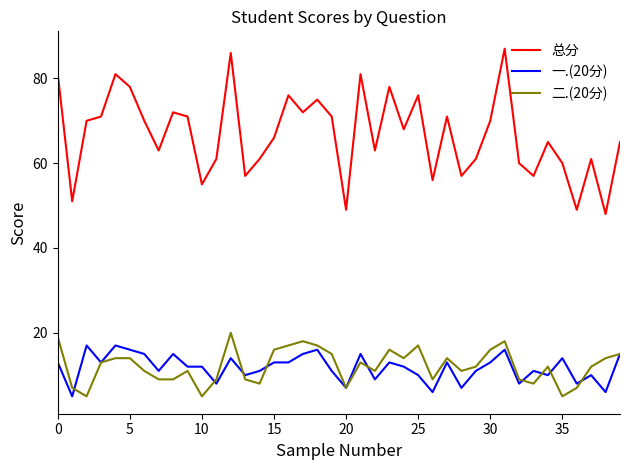

What are all the series names shown in the legend?

总分, 一.(20分), 二.(20分)